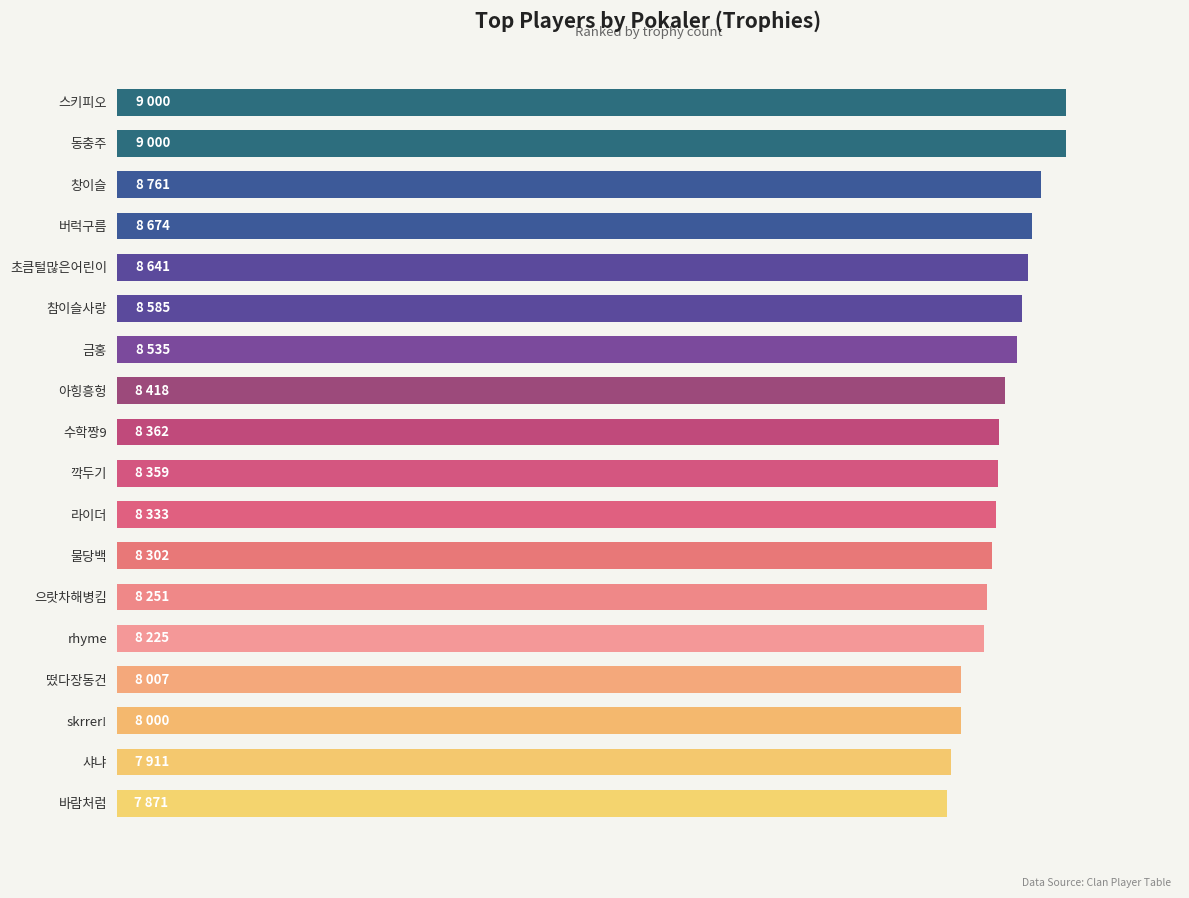

What is the minimum value shown in the chart?

7871